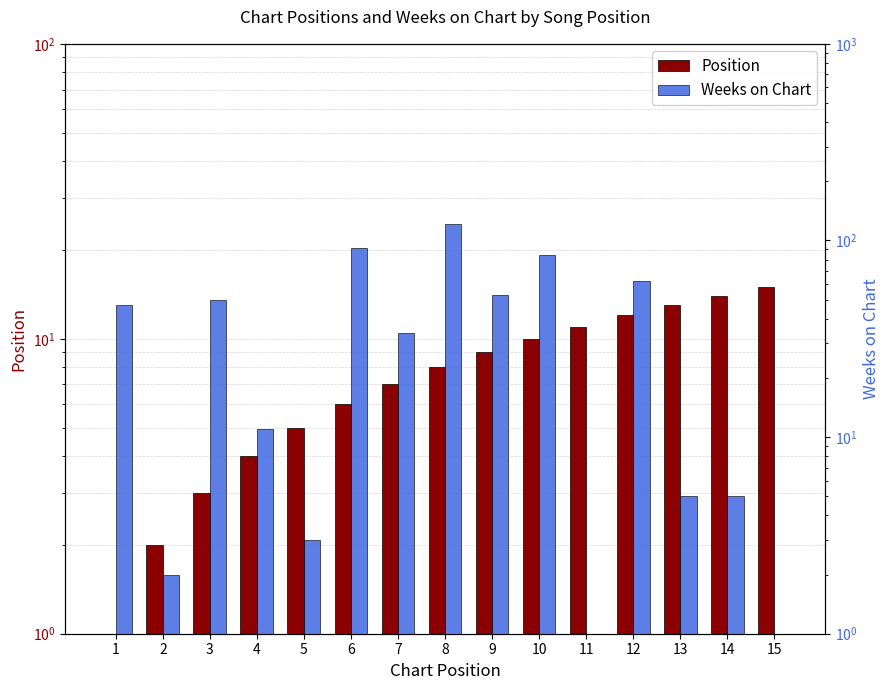

Rank the series by their maximum value, from lowest to highest.

Position, Weeks on Chart